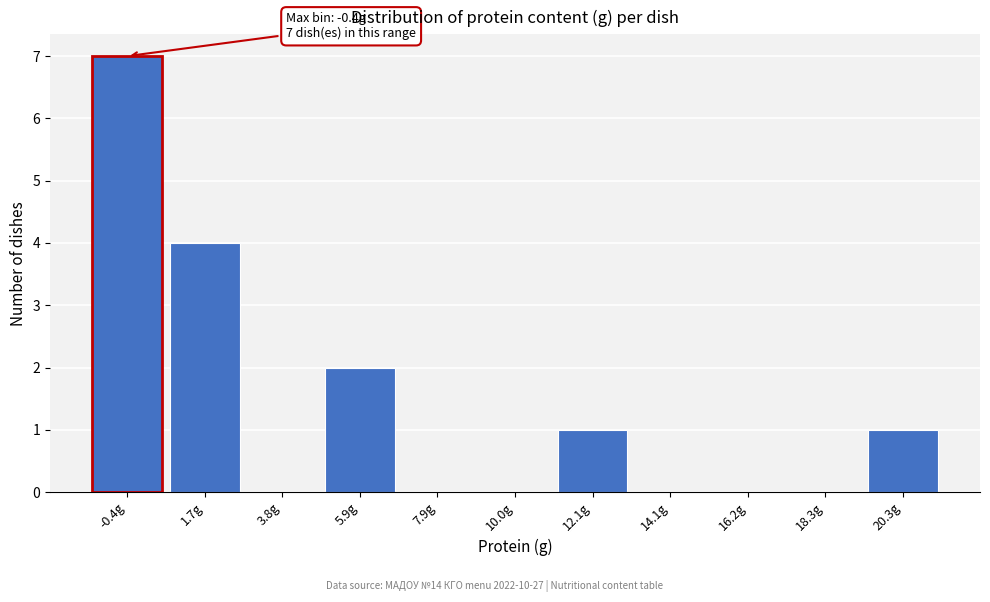

Reading right to left, list all the values displayed in this chart.

20.3g=1	18.3g=0	16.2g=0	14.1g=0	12.1g=1	10.0g=0	7.9g=0	5.9g=2	3.8g=0	1.7g=4